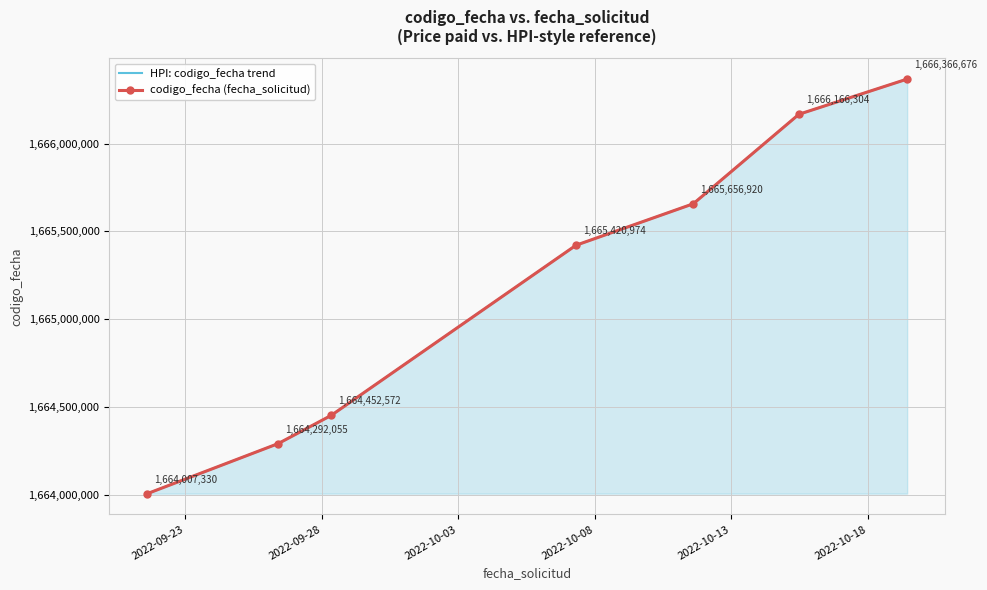

What is the total value across all series at 2022-10-08?

3330841948